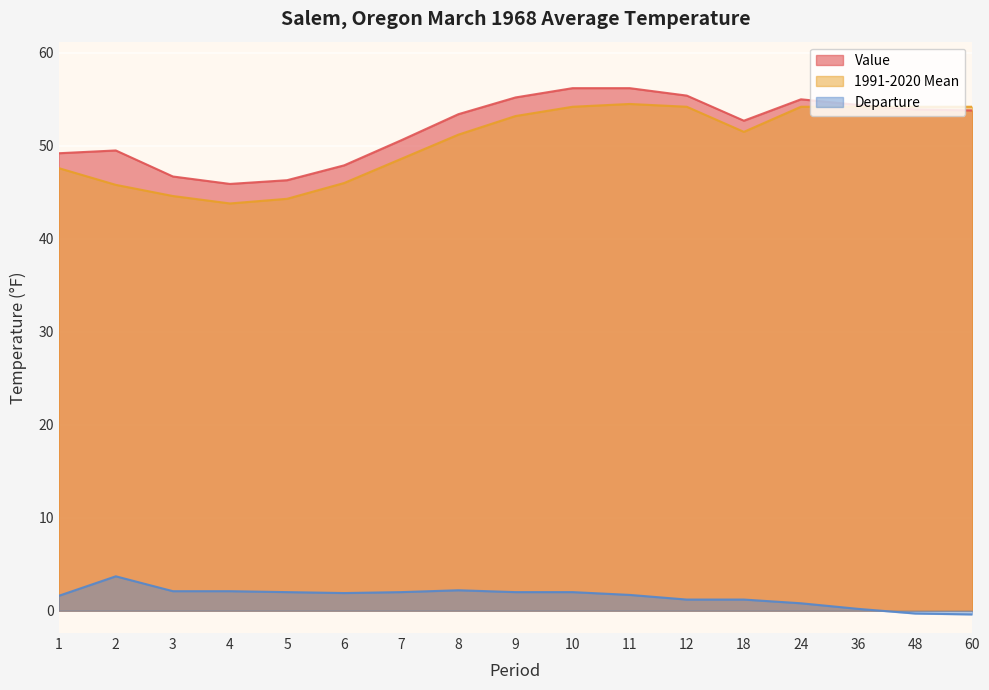

At which category does Departure reach its first local valley?

6